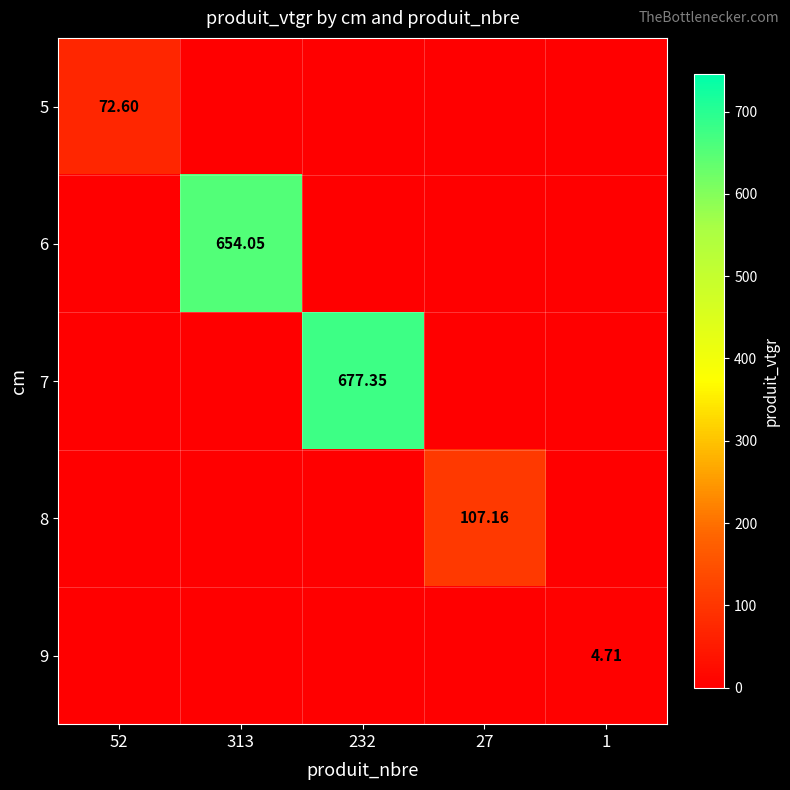

What is the difference between the maximum and minimum values in the 7 series?

677.3